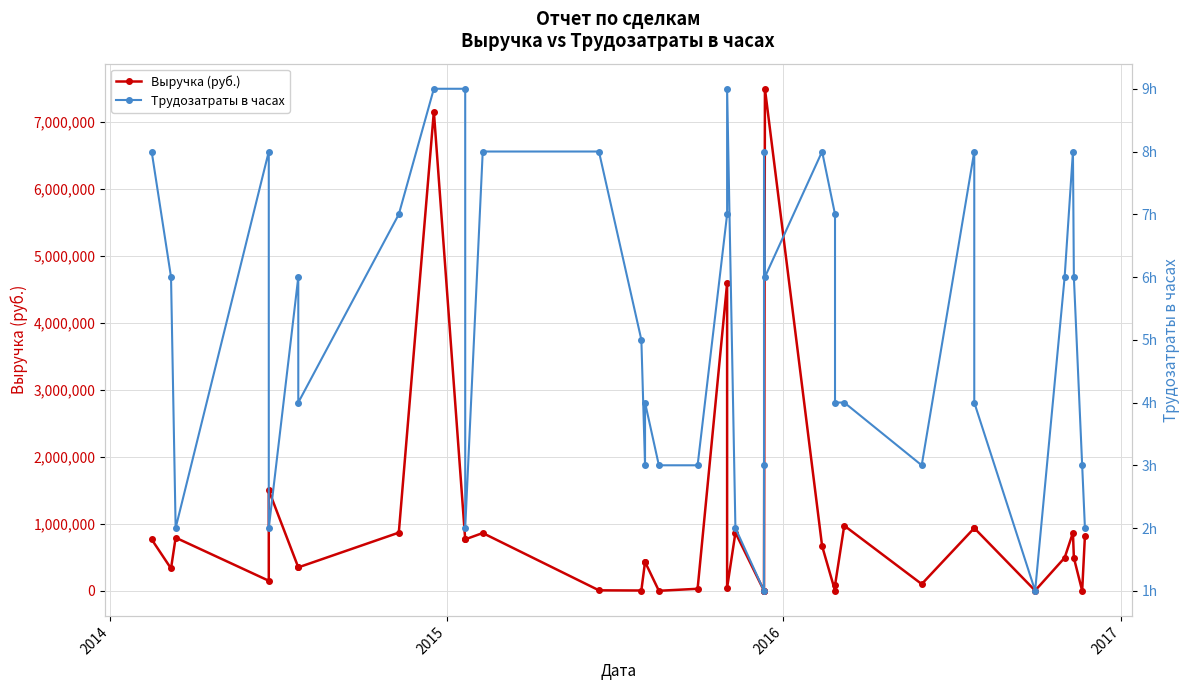

Does the chart display data point markers on the line(s)?

Yes